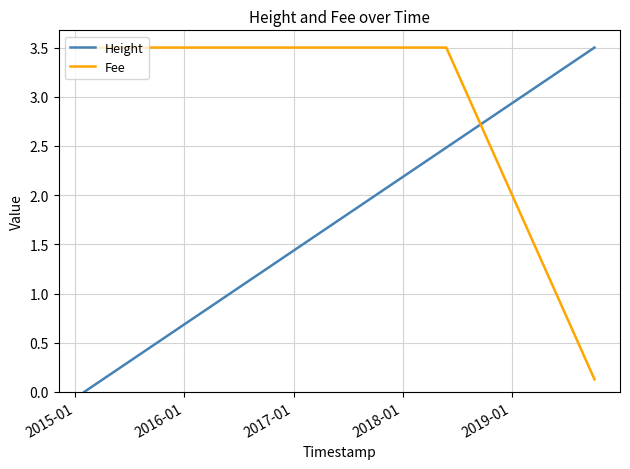

What is the maximum value for Fee?

3.5